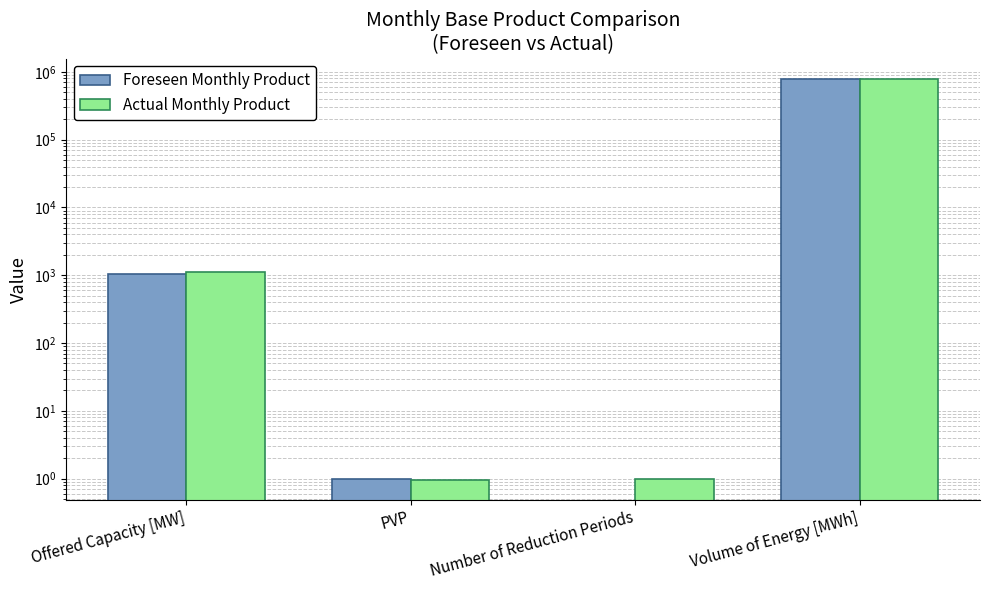

Reading right to left, extract all data points from this chart.

Foreseen Monthly Product: Volume of Energy [MWh]=787776.0	Number of Reduction Periods=0.0	PVP=1.0	Offered Capacity [MW]=1056.0
Actual Monthly Product: Volume of Energy [MWh]=796366.0	Number of Reduction Periods=1.0	PVP=1.0	Offered Capacity [MW]=1103.0